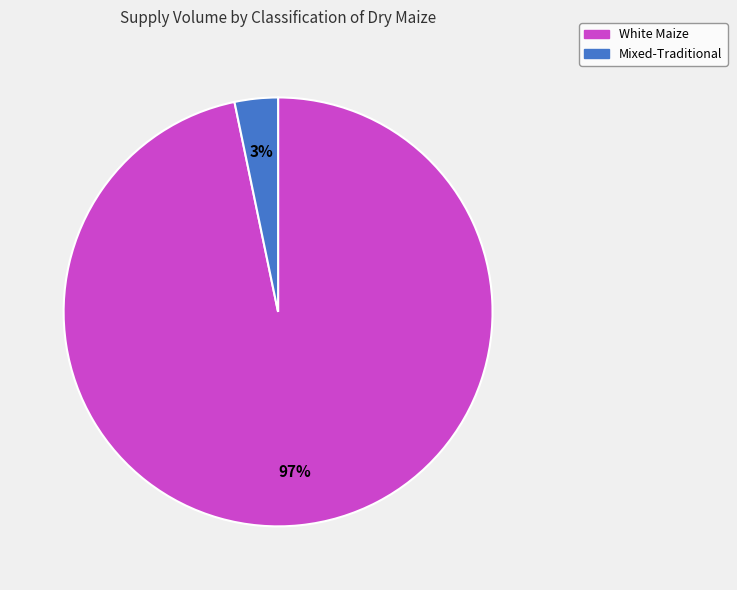

To the nearest percent, what is the average slice percentage?

50%